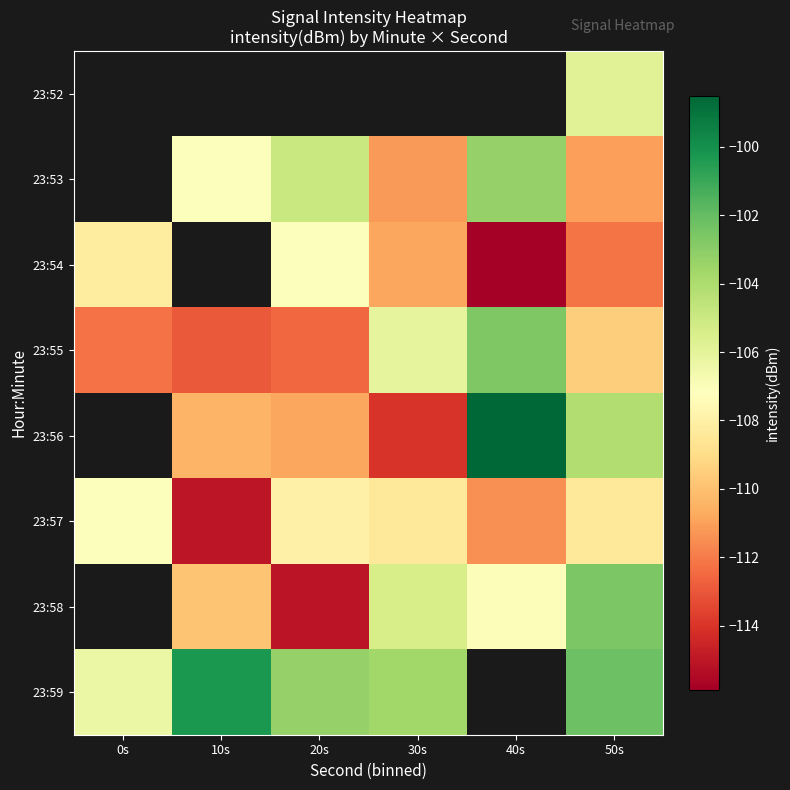

What is the maximum value for 23:55?

-102.7